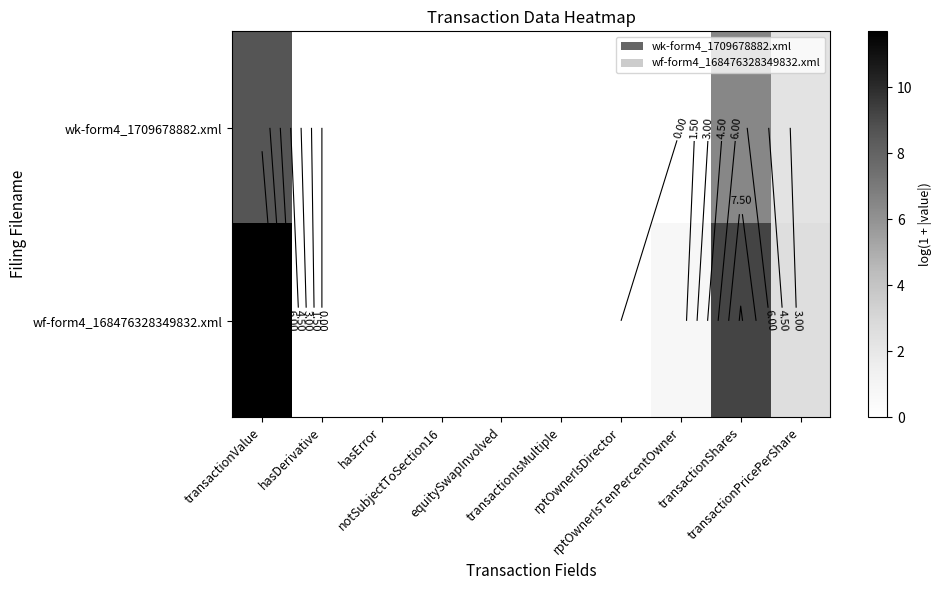

True or false: wk-form4_1709678882.xml has a value of 2.3 at transactionPricePerShare.

True